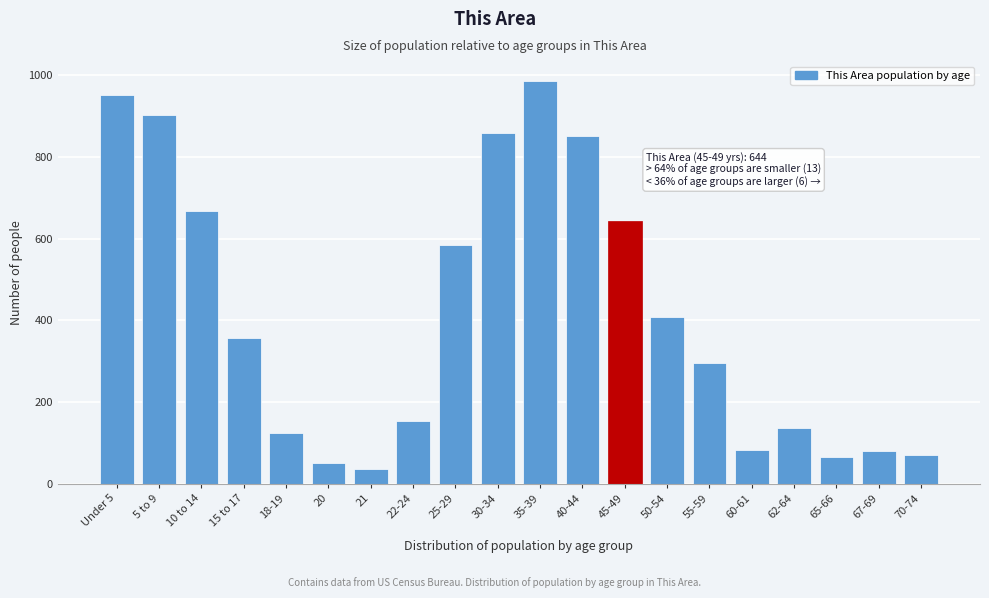

Where is the data nearest to the value 511?

25-29